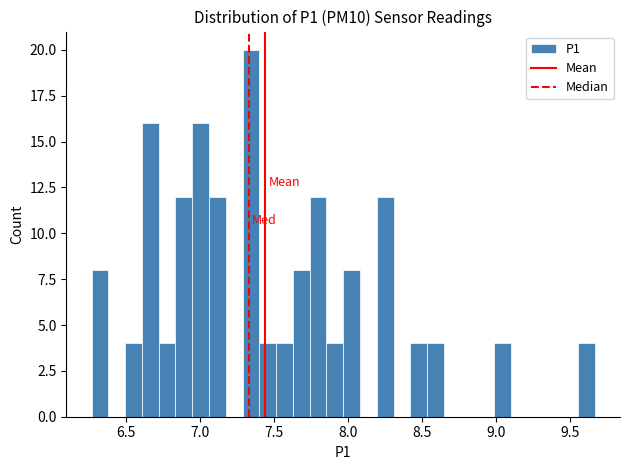

Read against the x-axis, roughly where is the centre of the tallest bar?

7.35